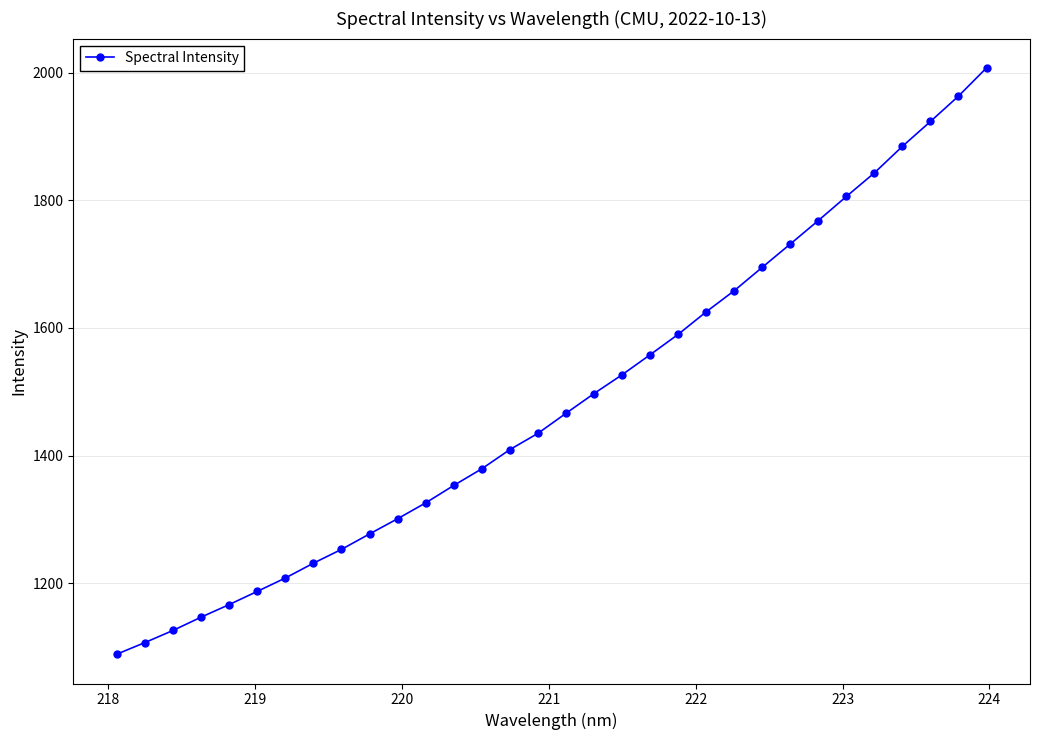

True or false: there are more than 2 points higher than both neighbors.

False